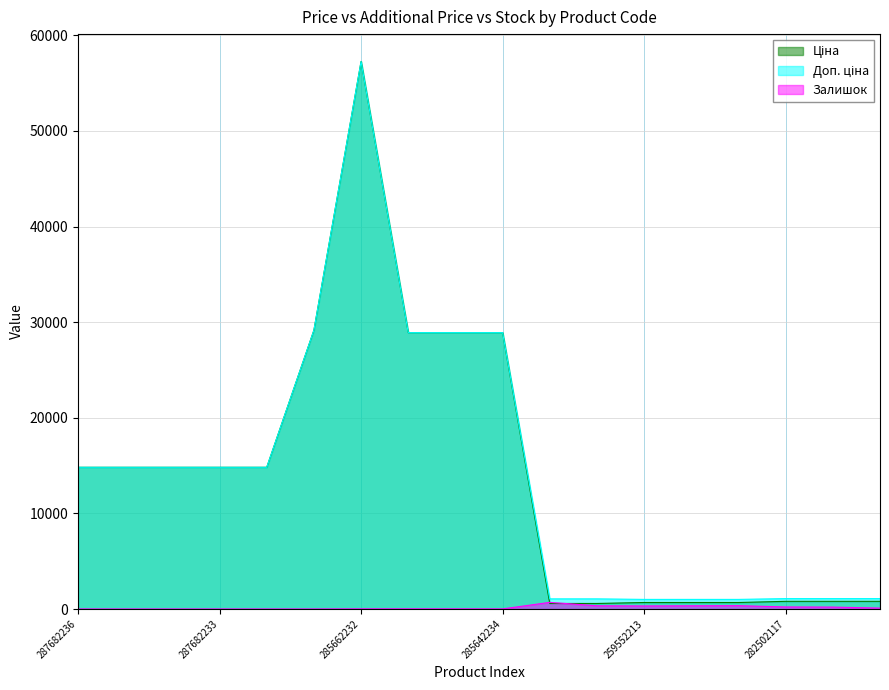

Is the value of Ціна at 271702229 greater than the value of Доп. ціна at 259552213?

No